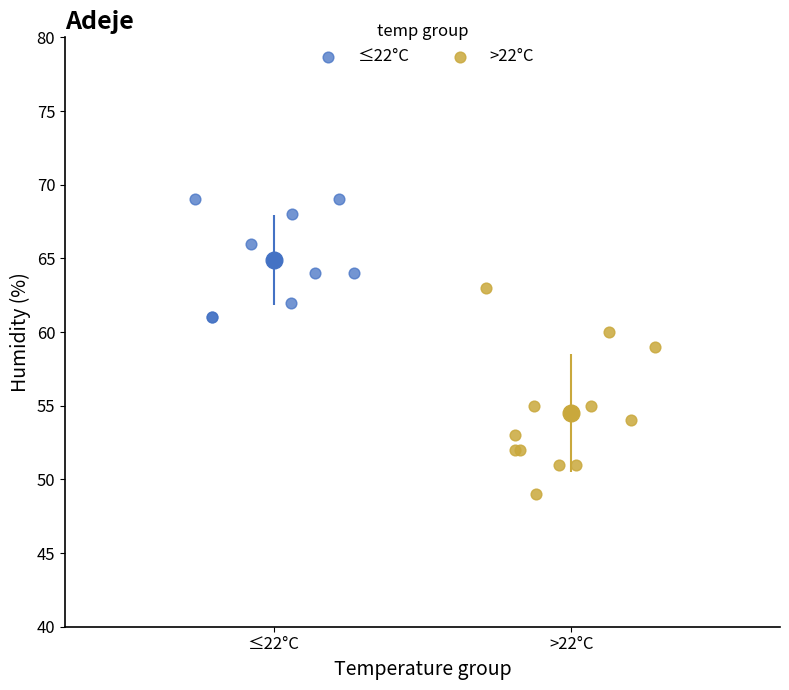

Which series has the widest spread of Y values?

>22°C